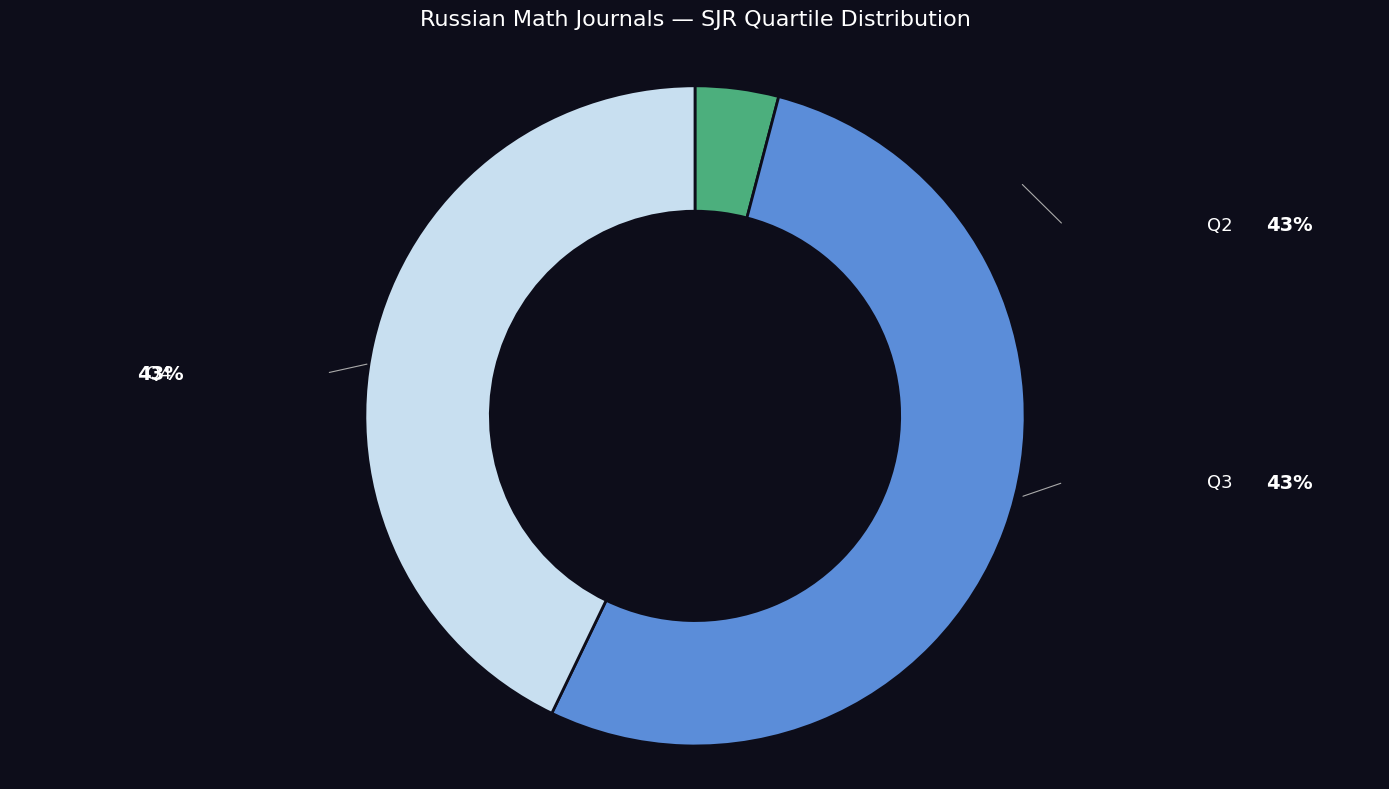

Rank the categories by value from lowest to highest.

Q2, Q4, Q3